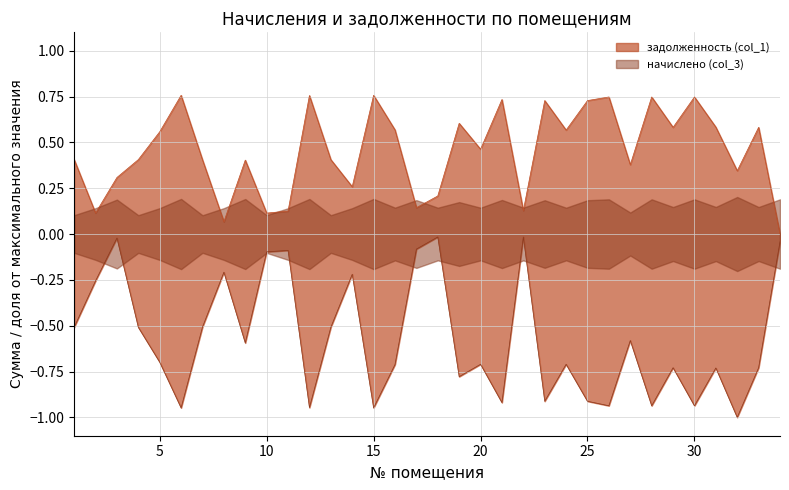

True or false: задолженность (col_1) has more than 1 points higher than both neighbors.

True